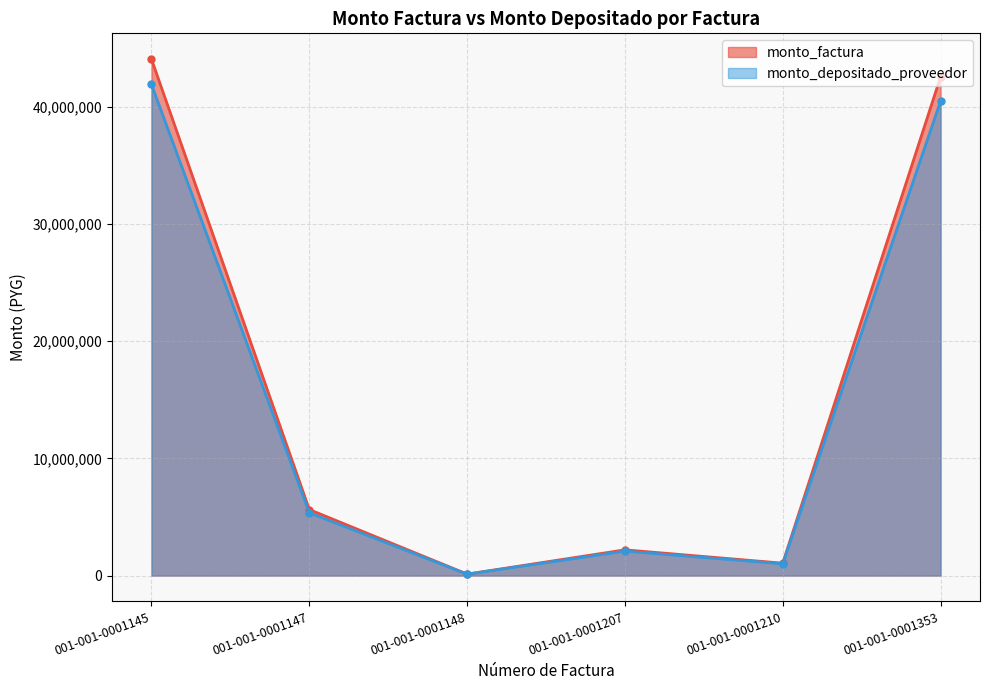

True or false: monto_depositado_proveedor and monto_factura intersect in this chart.

False